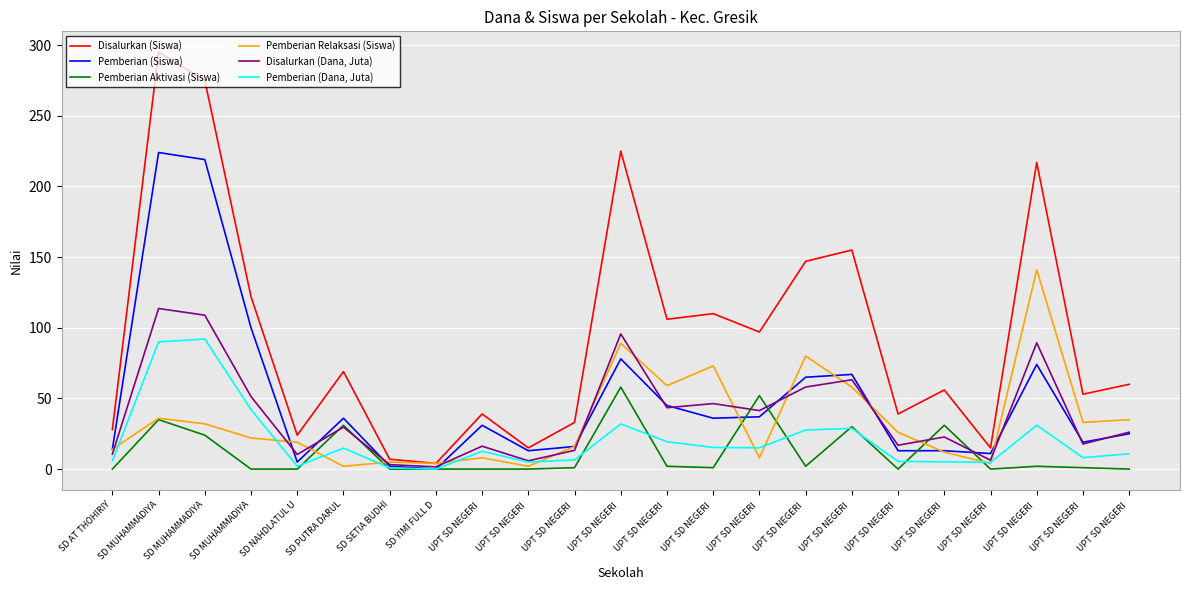

True or false: Disalurkan (Siswa) and Disalurkan (Dana, Juta) intersect in this chart.

False